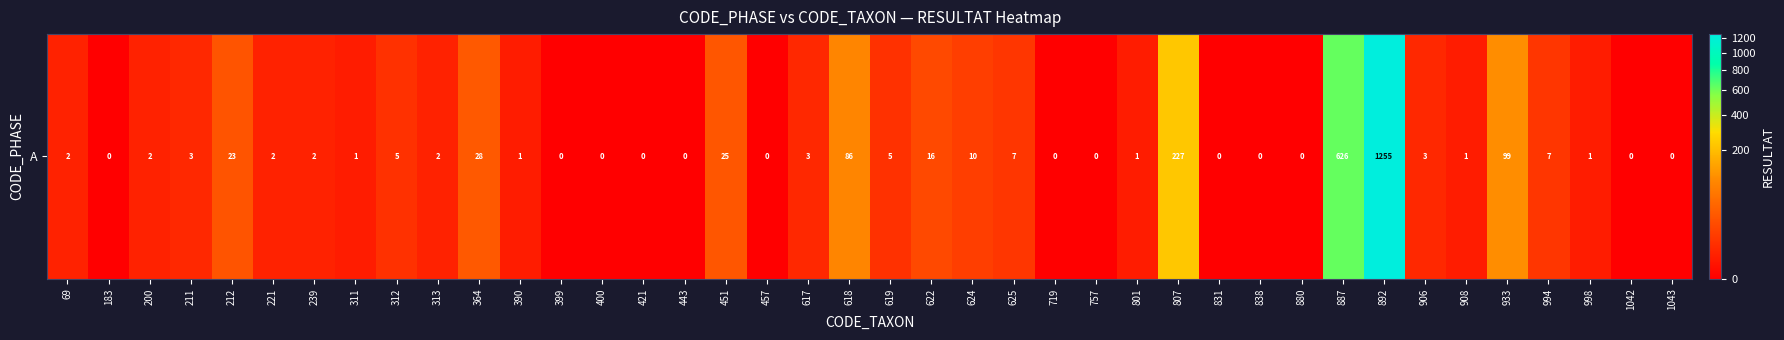

The value at 719 is 788. True or false?

False